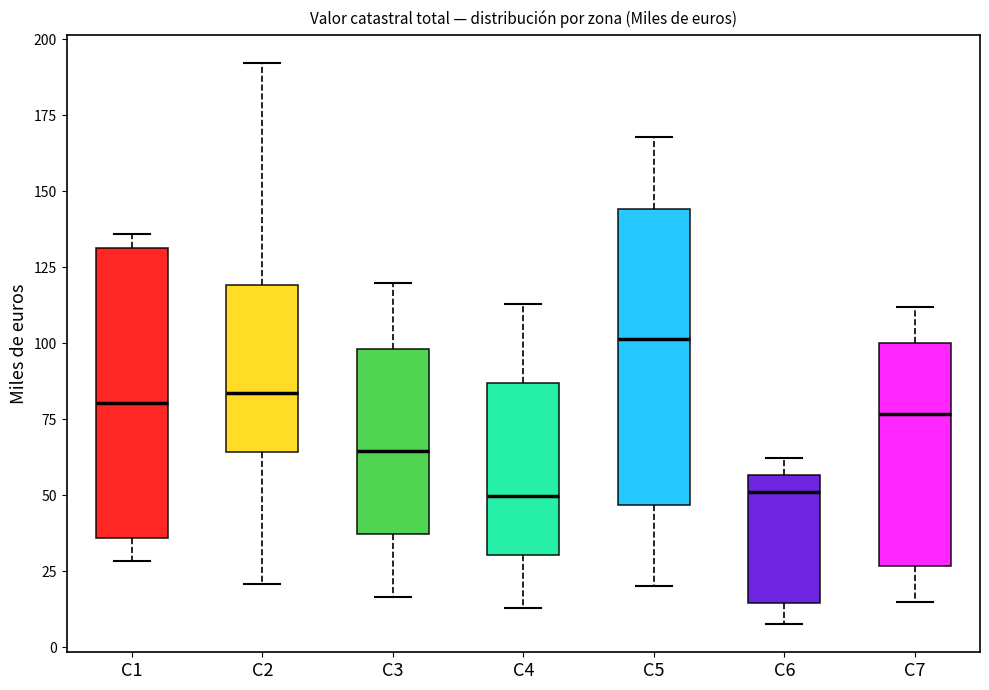

Where does the lower whisker of the box for C5 end on the y-axis? The values are not printed on the chart, so give them approximately, as read against the axis.

20